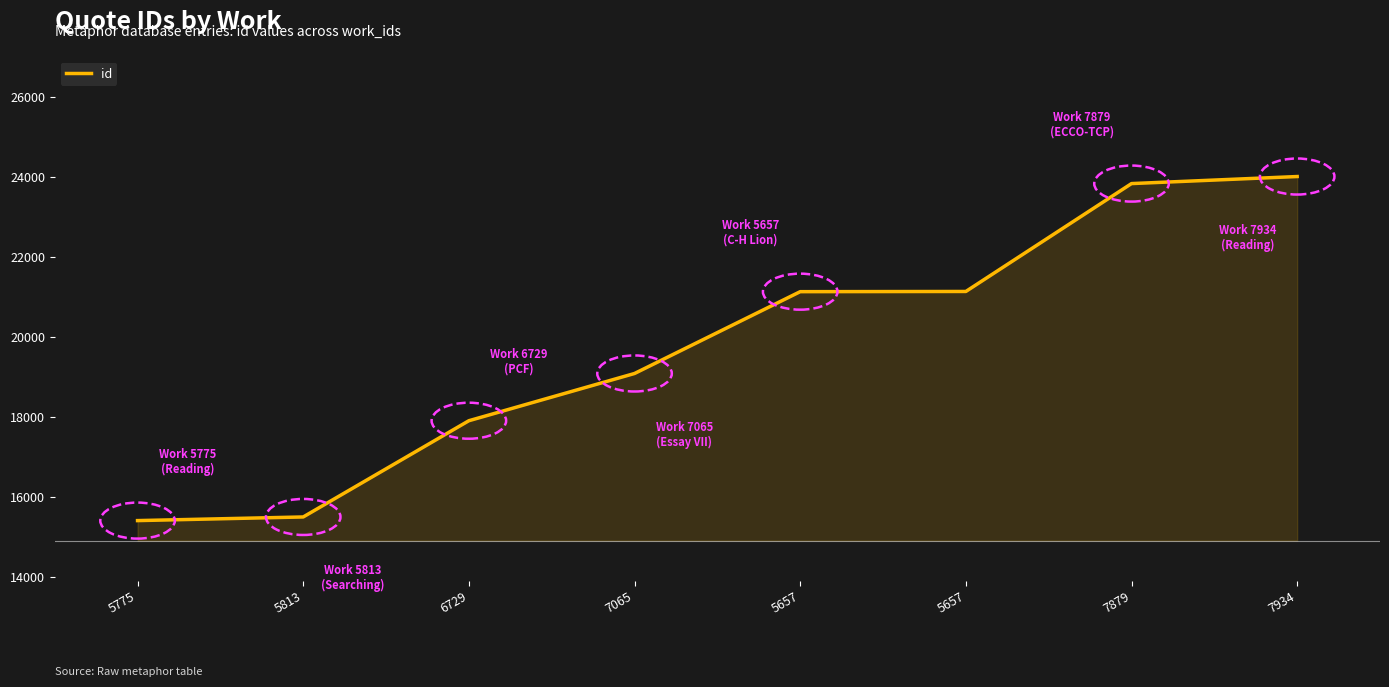

How many values are below 21131?

4